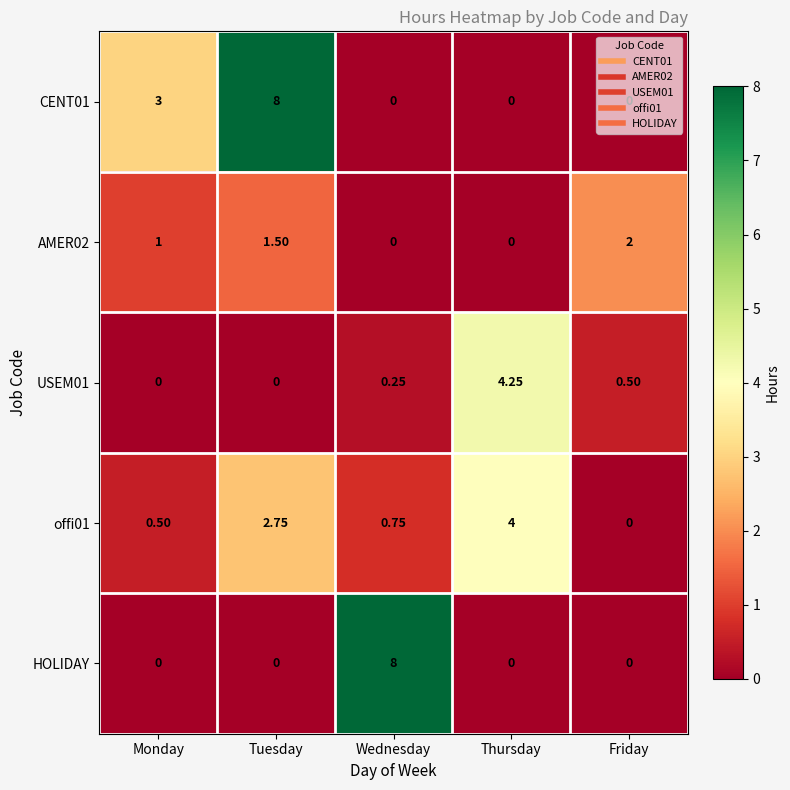

At which label is USEM01 closest to 2?

Friday